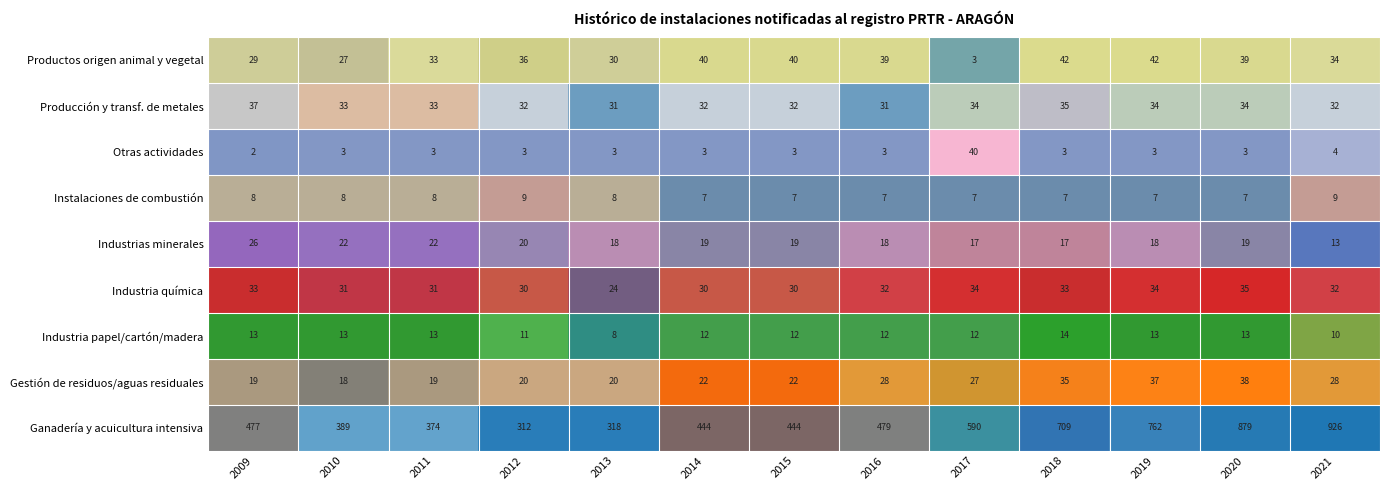

Which series has the largest total across all categories?

Ganadería y acuicultura intensiva